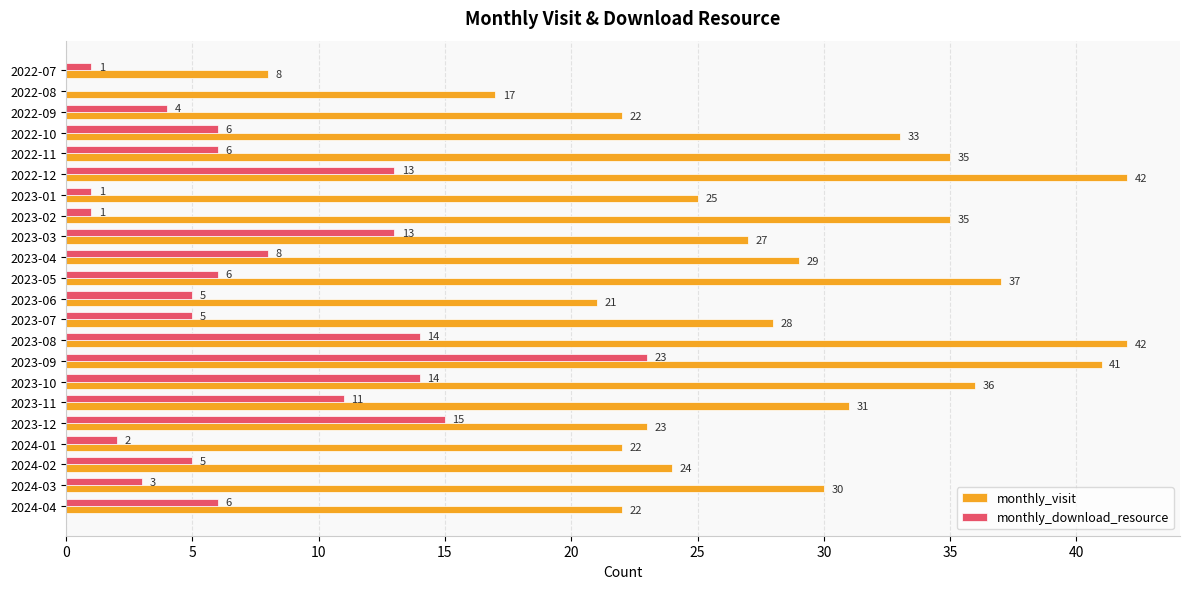

What is the sum of the monthly_download_resource values at 2022-12 and 2023-08?

27